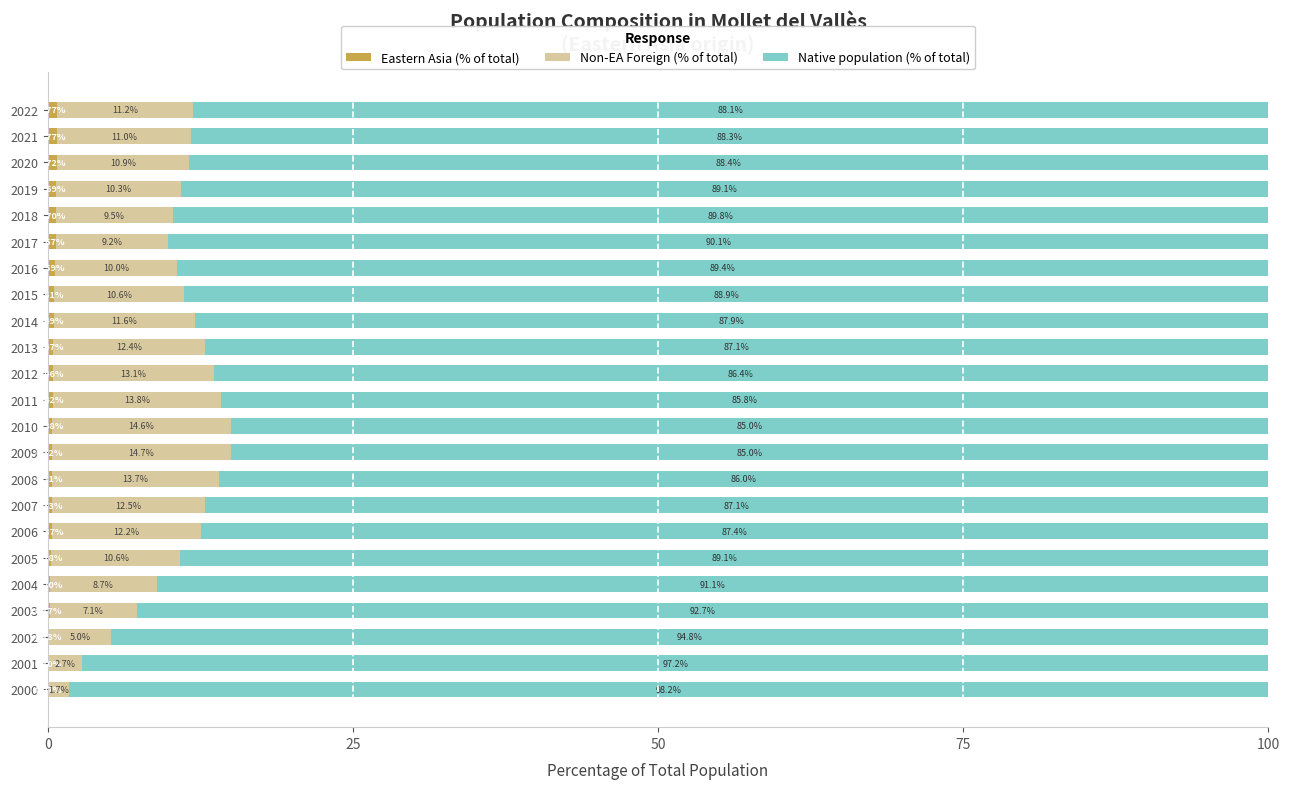

What is the total value across all series at 2006?

100.0